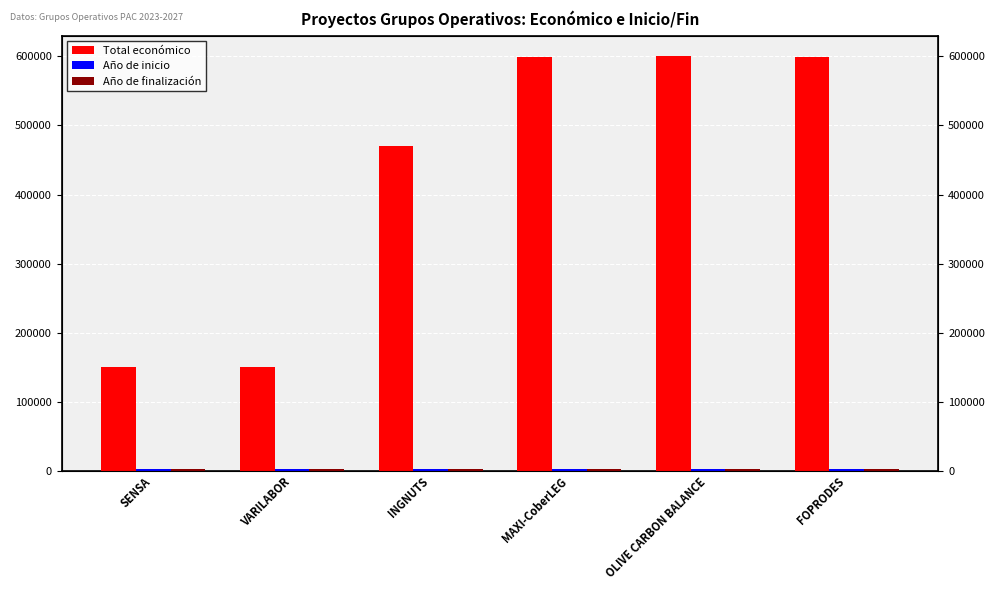

What are all the series names shown in the legend?

Total económico, Año de inicio, Año de finalización